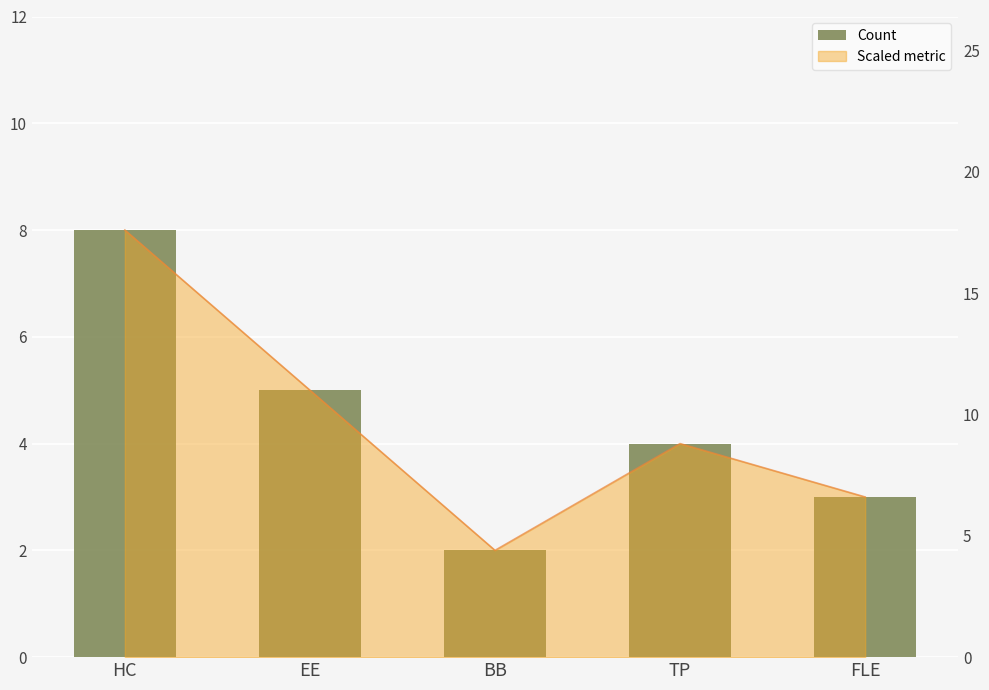

Are the bars horizontal?

No